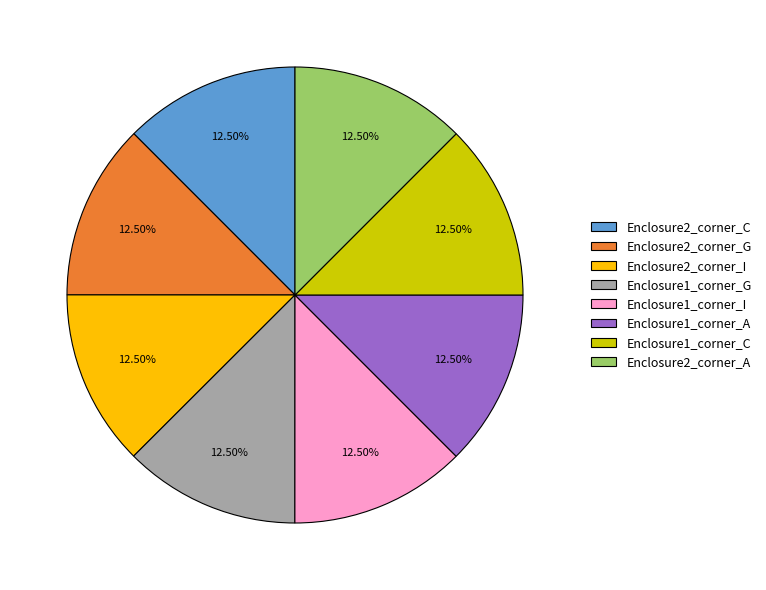

Is Enclosure1_corner_A the majority of the pie?

No